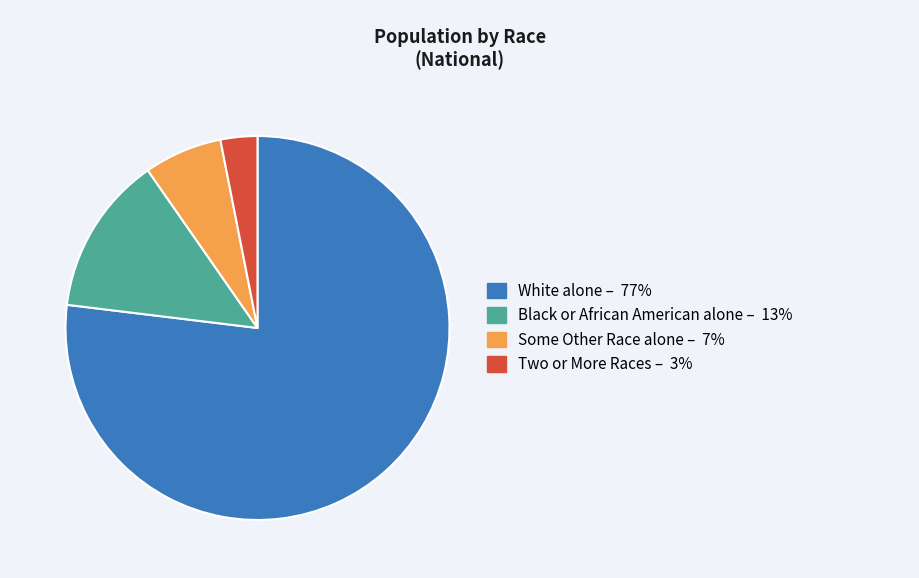

Does Black or African American alone – 13% account for over 50% of the chart?

No